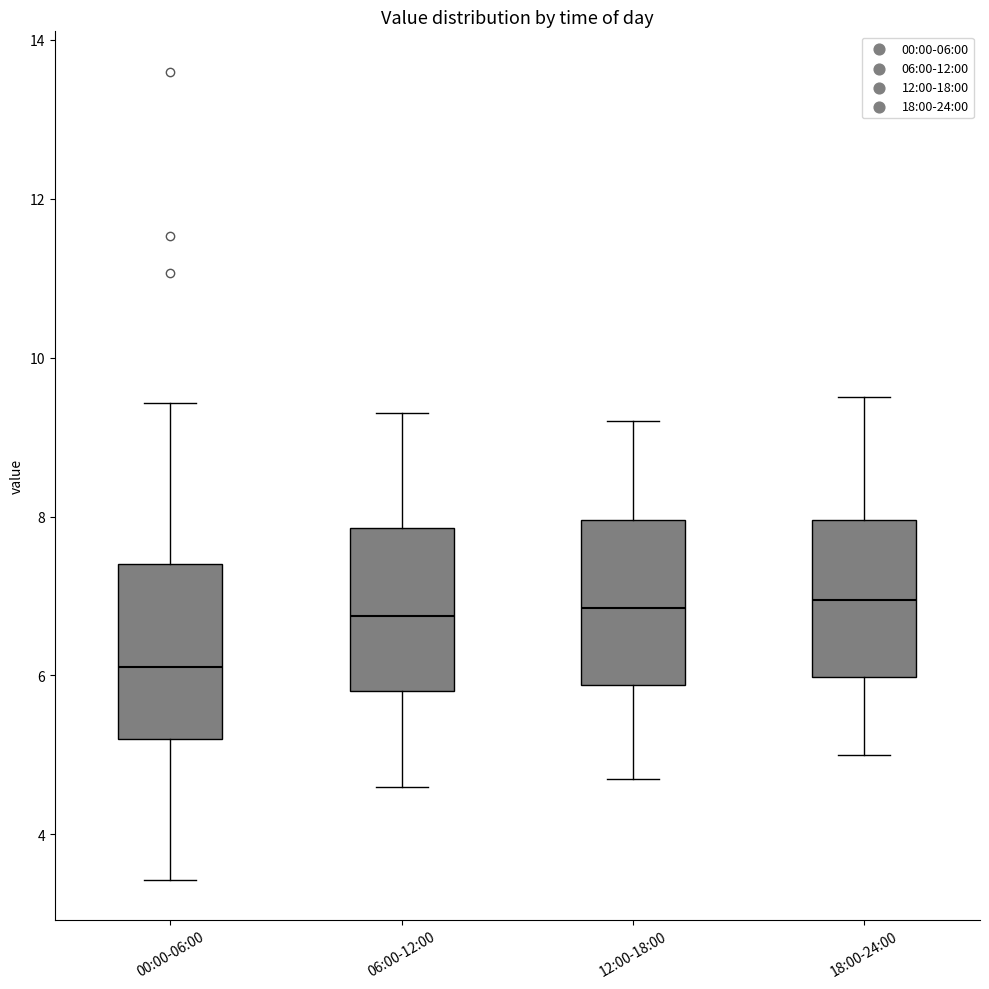

Reading left to right, read every box against the y-axis: the position of its median line, the range the box covers, and the ends of its whiskers. The values are not printed on the chart, so give them approximately, as read against the axis.

00:00-06:00: median 6.2, box 5.2 to 7.4, whiskers 3.4 to 9.4
06:00-12:00: median 6.8, box 5.8 to 7.8, whiskers 4.6 to 9.4
12:00-18:00: median 6.8, box 5.8 to 8.0, whiskers 4.8 to 9.2
18:00-24:00: median 7.0, box 6.0 to 8.0, whiskers 5.0 to 9.6